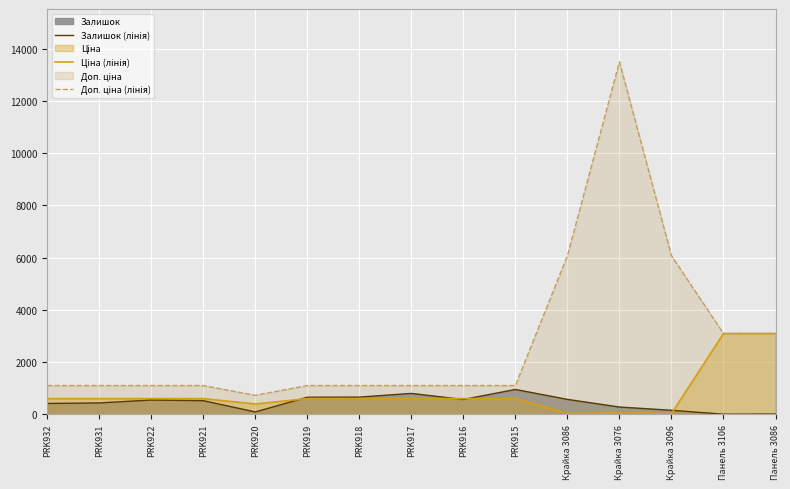

Reading right to left, what are all the values shown in this chart?

Залишок (лінія): Панель 3086=9.0	Панель 3106=3.0	Крайка 3096=153.0	Крайка 3076=277.0	Крайка 3086=570.0	PRK915=950.0	PRK916=566.0	PRK917=798.0	PRK918=658.0	PRK919=653.0	PRK920=89.0	PRK921=520.0	PRK922=546.0	PRK931=434.0	PRK932=414.0
Ціна (лінія): Панель 3086=3091.2	Панель 3106=3091.2	Крайка 3096=27.0	Крайка 3076=60.0	Крайка 3086=27.0	PRK915=599.9	PRK916=599.9	PRK917=599.9	PRK918=599.9	PRK919=599.9	PRK920=395.9	PRK921=599.9	PRK922=599.9	PRK931=599.9	PRK932=599.9
Доп. ціна (лінія): Панель 3086=3091.0	Панель 3106=3091.0	Крайка 3096=6072.0	Крайка 3076=13493.2	Крайка 3086=6072.0	PRK915=1100.0	PRK916=1100.0	PRK917=1100.0	PRK918=1100.0	PRK919=1100.0	PRK920=726.0	PRK921=1100.0	PRK922=1100.0	PRK931=1100.0	PRK932=1100.0